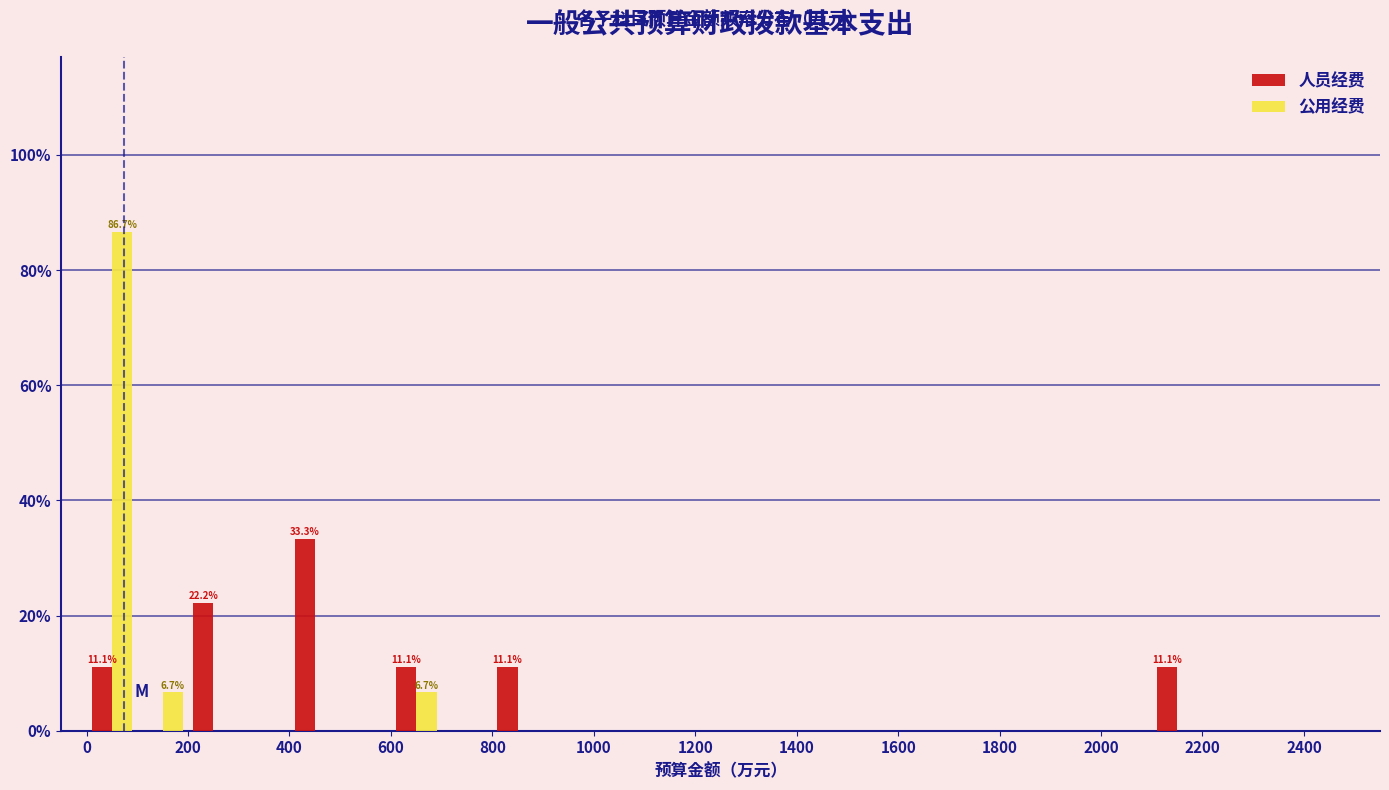

In the 公用经费 series, which range on the x-axis has the tallest bar?

0 to 100